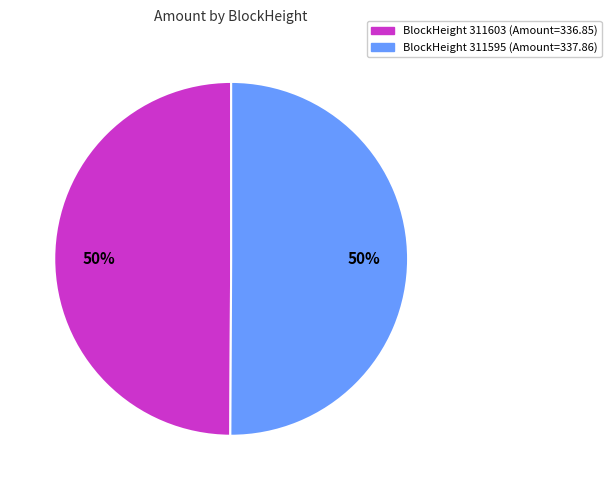

Is the sum of BlockHeight 311595 (Amount=337.86) and BlockHeight 311603 (Amount=336.85) greater than half?

Yes